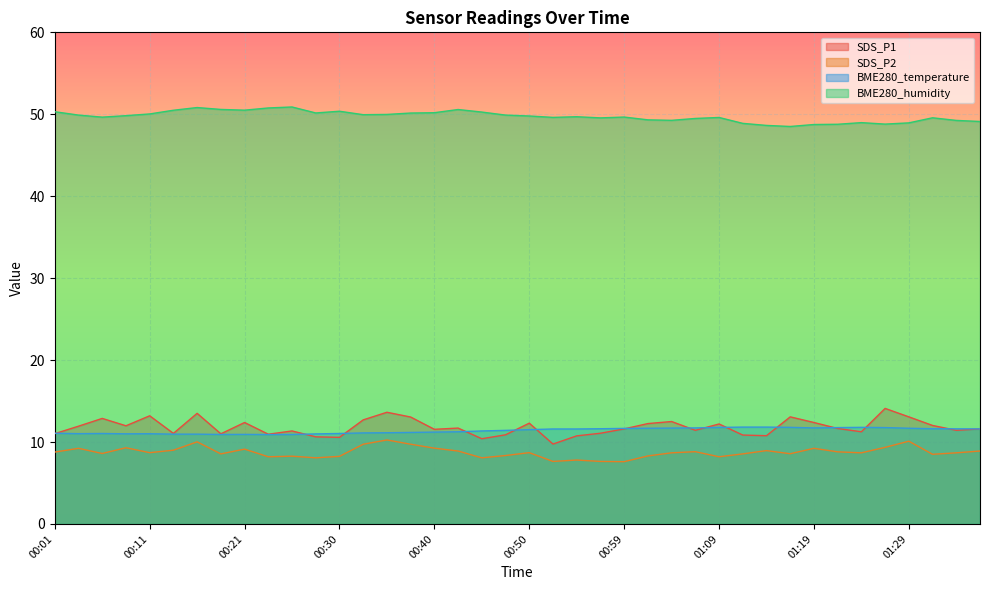

What position from the right is 01:14?

10